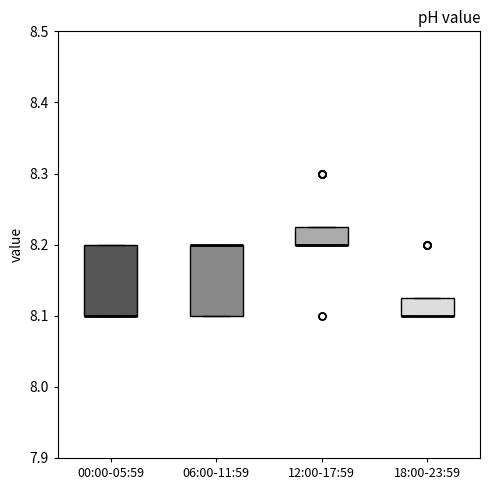

Where is the lower edge of the box for 00:00-05:59 on the y-axis? The values are not printed on the chart, so give them approximately, as read against the axis.

8.10